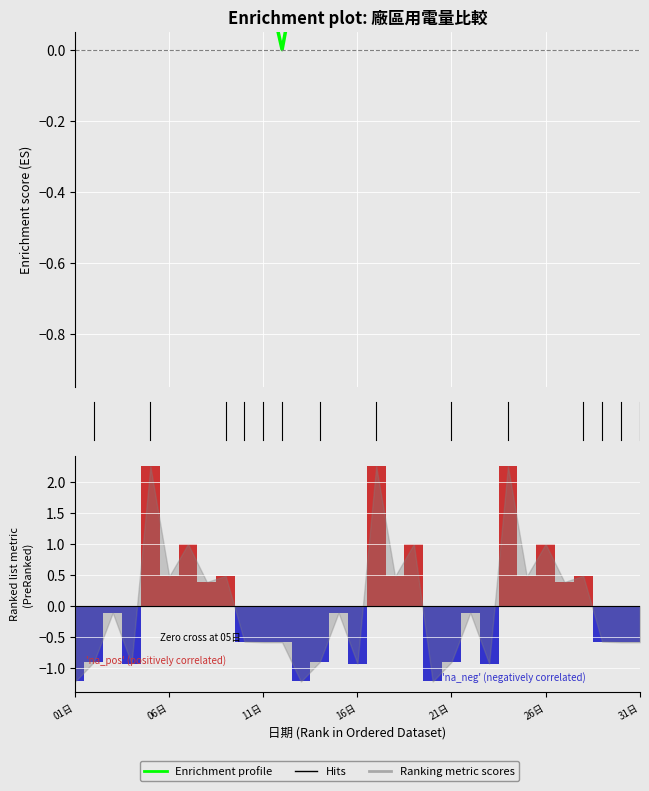

How many values in the Enrichment profile series exceed 0?

30